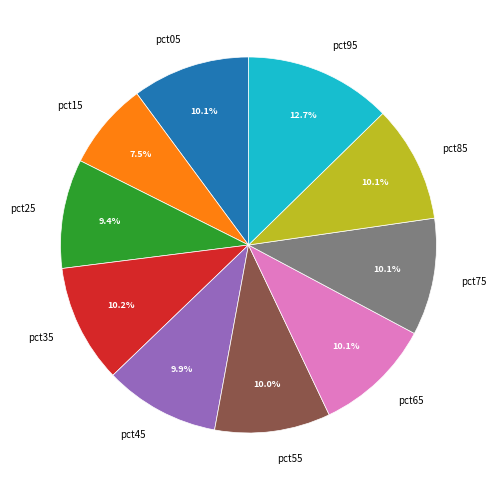

Do pct05 and pct15 together represent more than half of the pie?

No